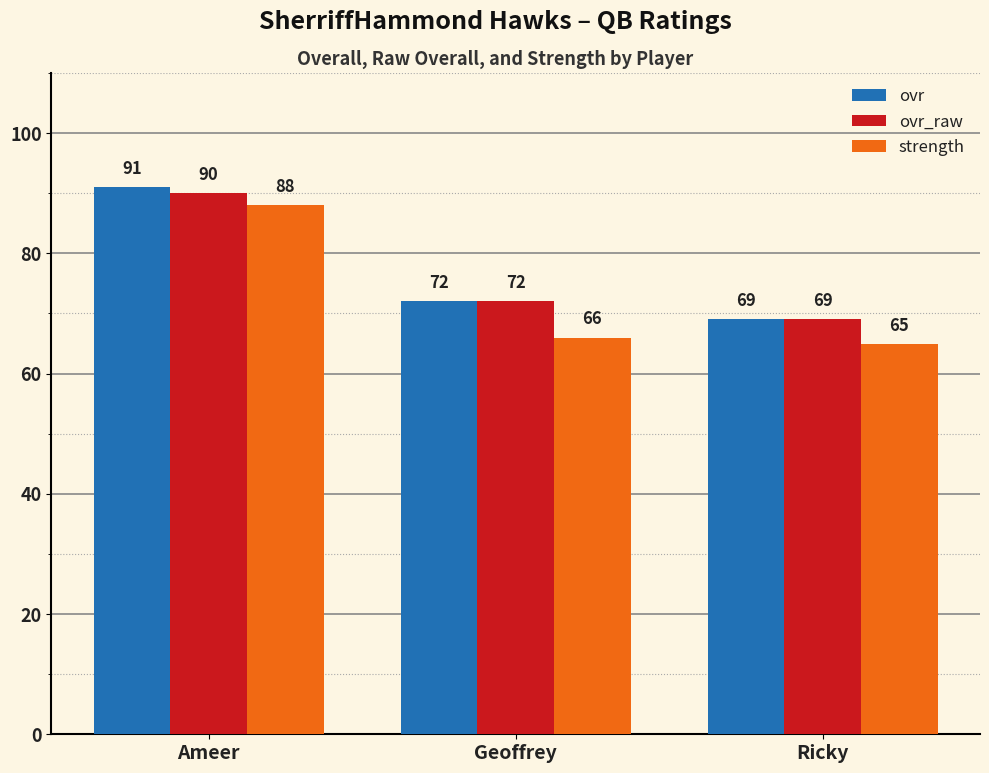

Reading left to right, extract all data points from this chart.

ovr: 91	72	69
ovr_raw: 90	72	69
strength: 88	66	65